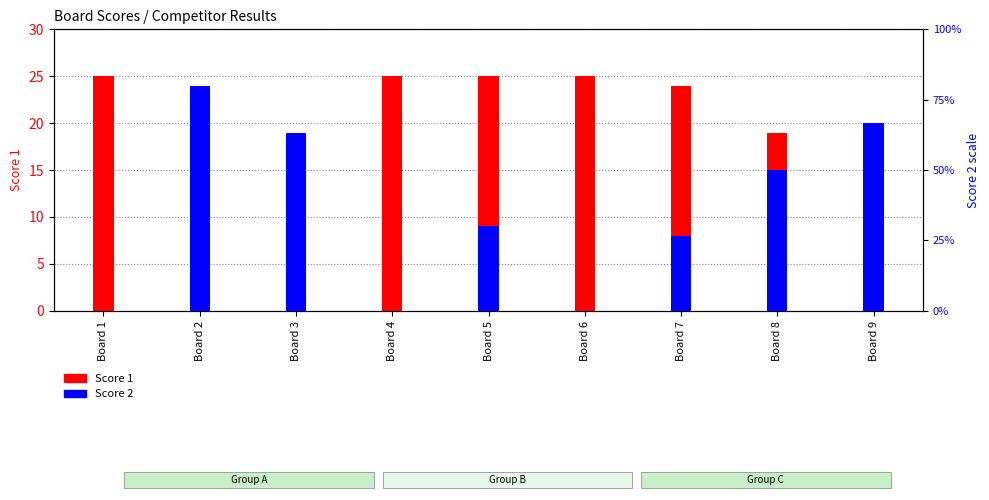

What are all the series names shown in the legend?

Score 1, Score 2